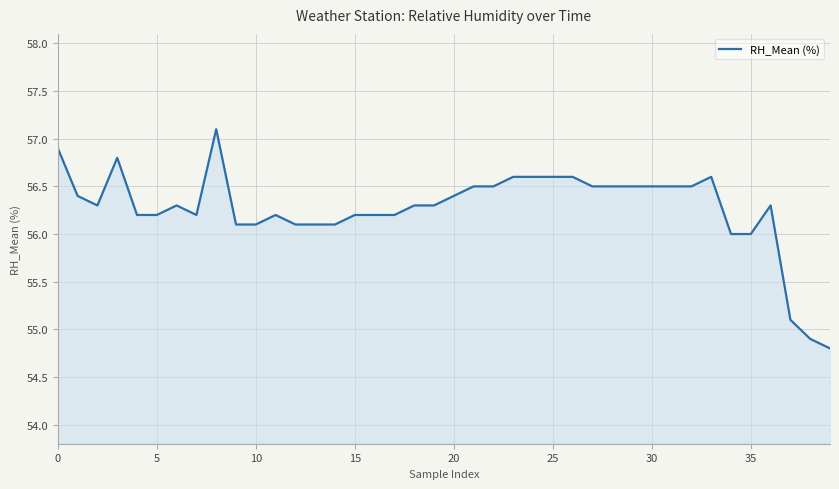

What is the smallest value displayed?

54.8